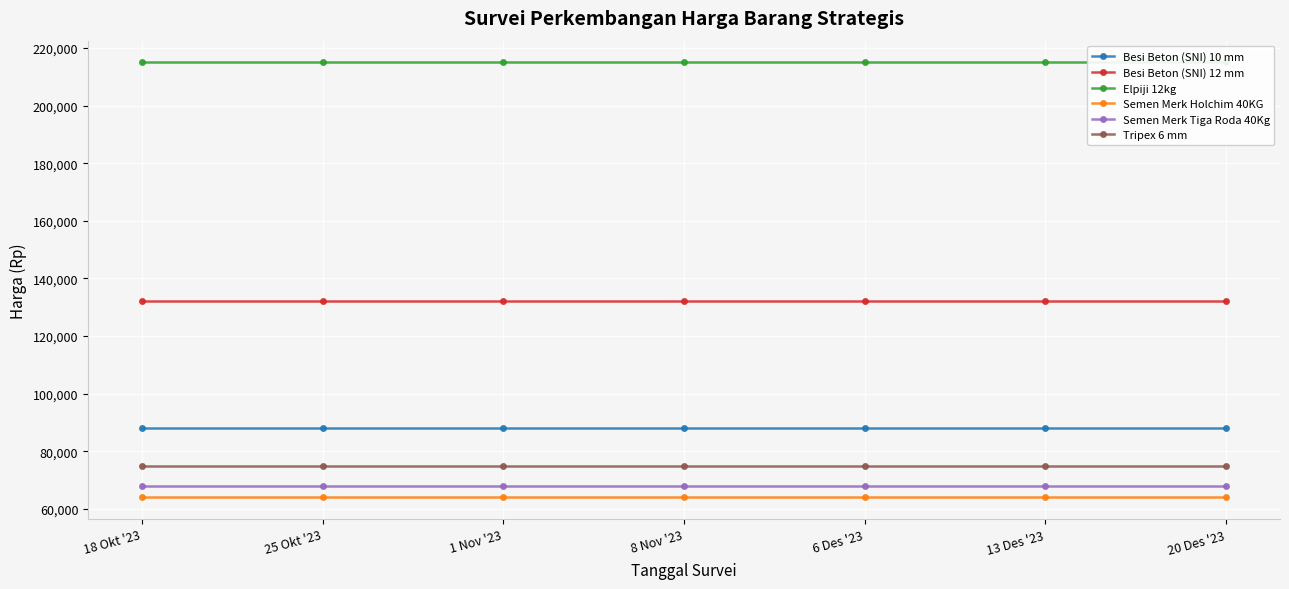

At which label does Semen Merk Tiga Roda 40Kg reach its peak?

18 Okt '23